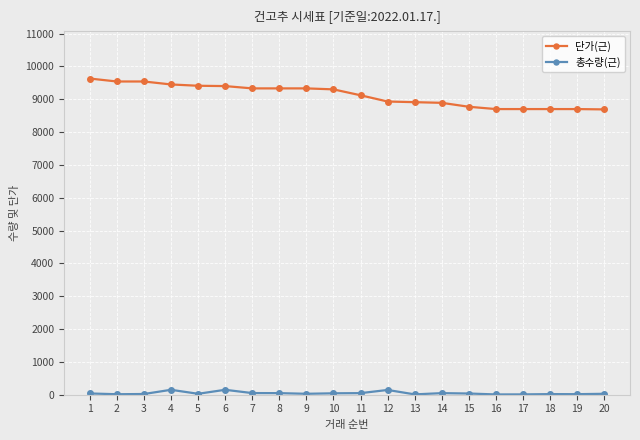

The value of 단가(근) at 6 is 16355.3. True or false?

False